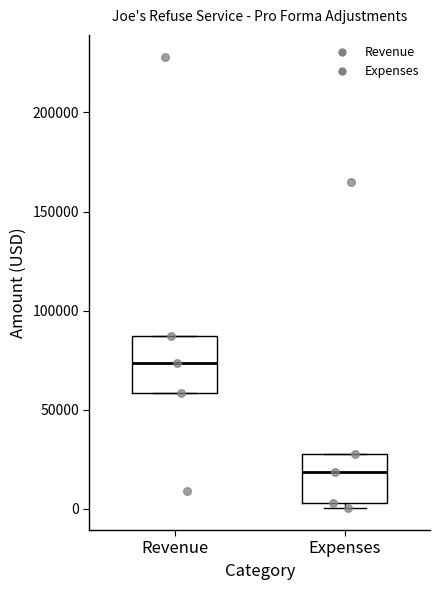

Reading left to right, transcribe this box plot: for each box, give where its median line is, the range the box spans, and where its two whiskers end, as read against the y-axis. The values are not printed on the chart, so give them approximately, as read against the axis.

Revenue: median 75000, box 60000 to 85000, whiskers 60000 to 85000
Expenses: median 20000, box 5000 to 30000, whiskers 0 to 30000